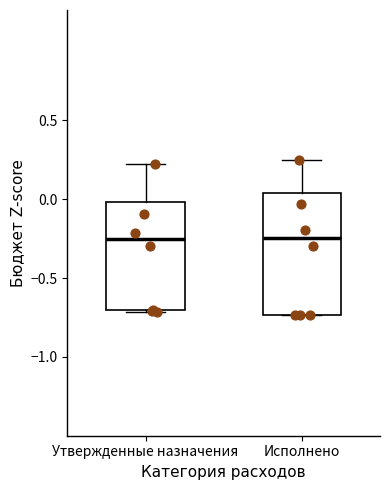

Reading left to right, transcribe this box plot: for each box, give where its median line is, the range the box spans, and where its two whiskers end, as read against the y-axis. The values are not printed on the chart, so give them approximately, as read against the axis.

Утвержденные назначения: median -0.25, box -0.70 to 0.00, whiskers -0.70 to 0.25
Исполнено: median -0.25, box -0.75 to 0.05, whiskers -0.75 to 0.25